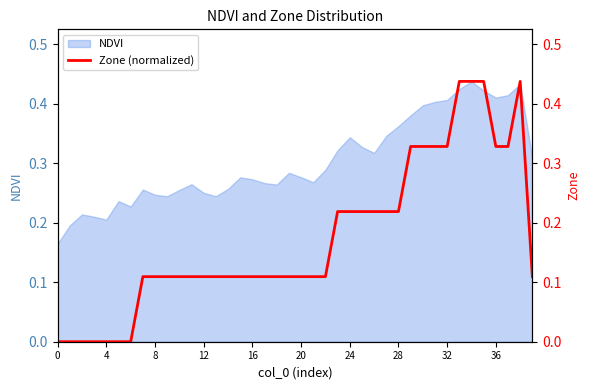

The NDVI series shows 0.4 at 20. True or false?

False